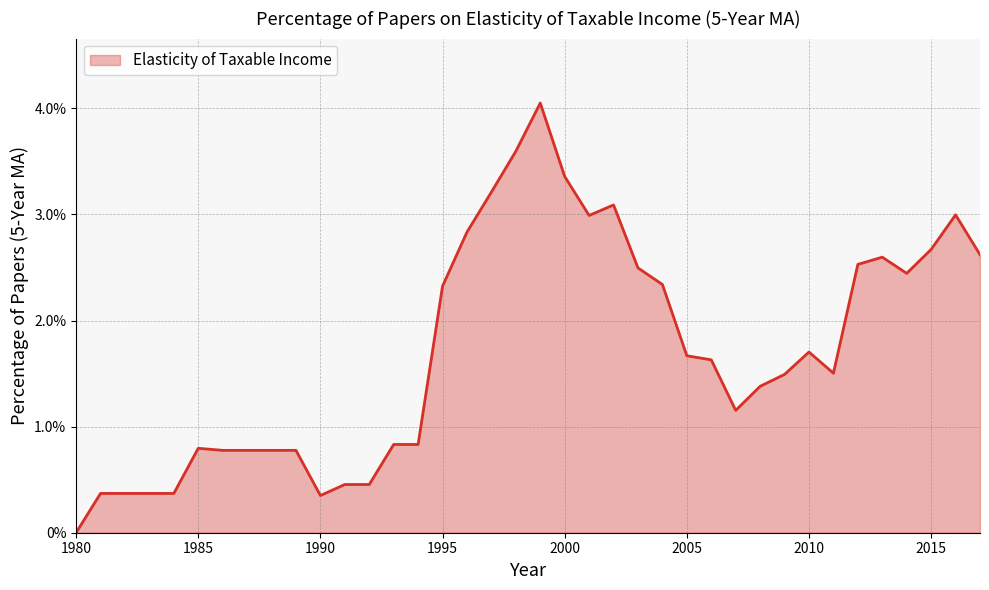

How many points are lower than both their immediate neighbors (excluding endpoints)?

5